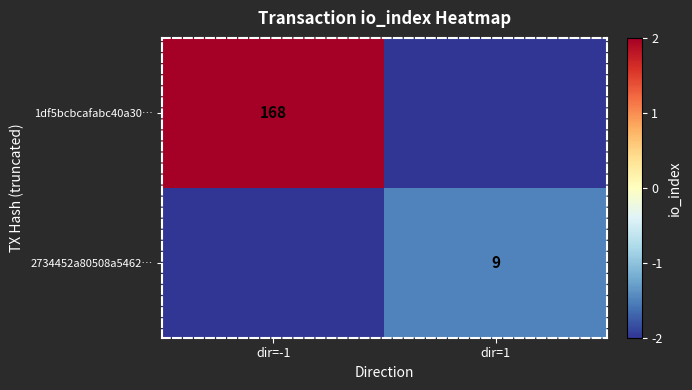

The value of 2734452a80508a5462… at dir=1 is -0.5. True or false?

False